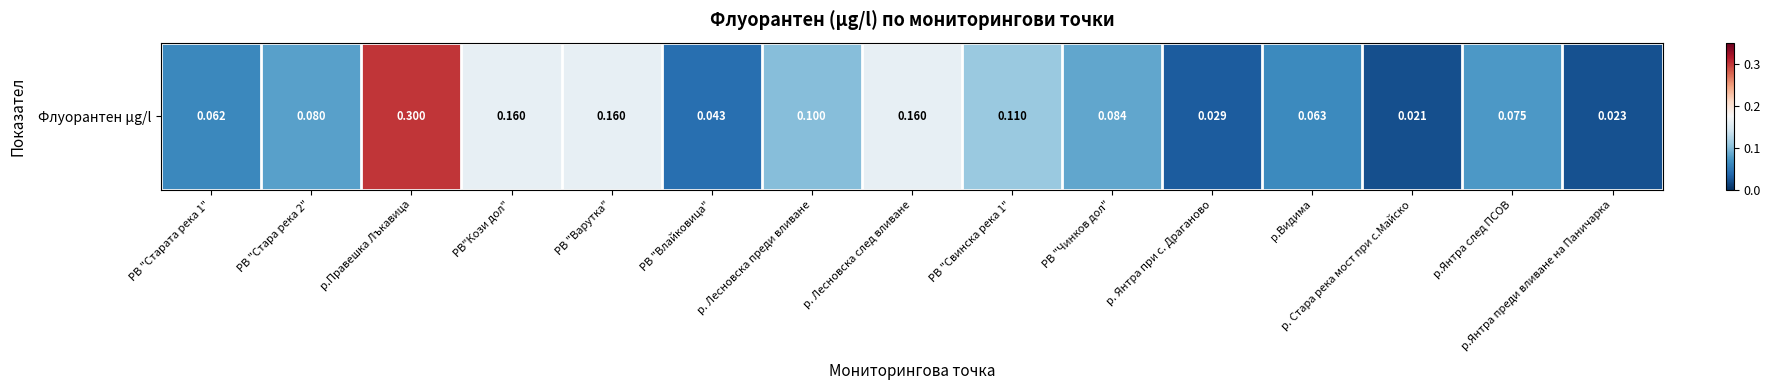

At which category does the chart reach its minimum across all series?

р. Стара река мост при с.Майско